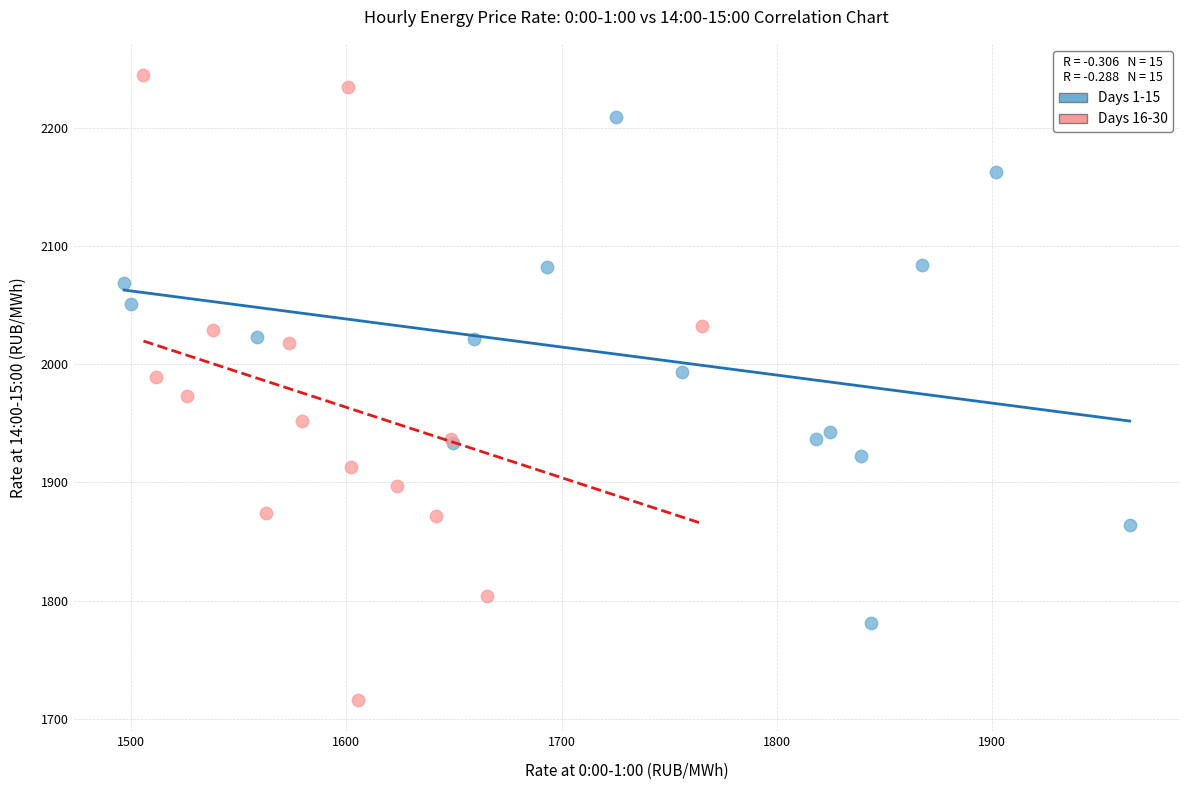

Which series has the widest spread of Y values?

Days 16-30